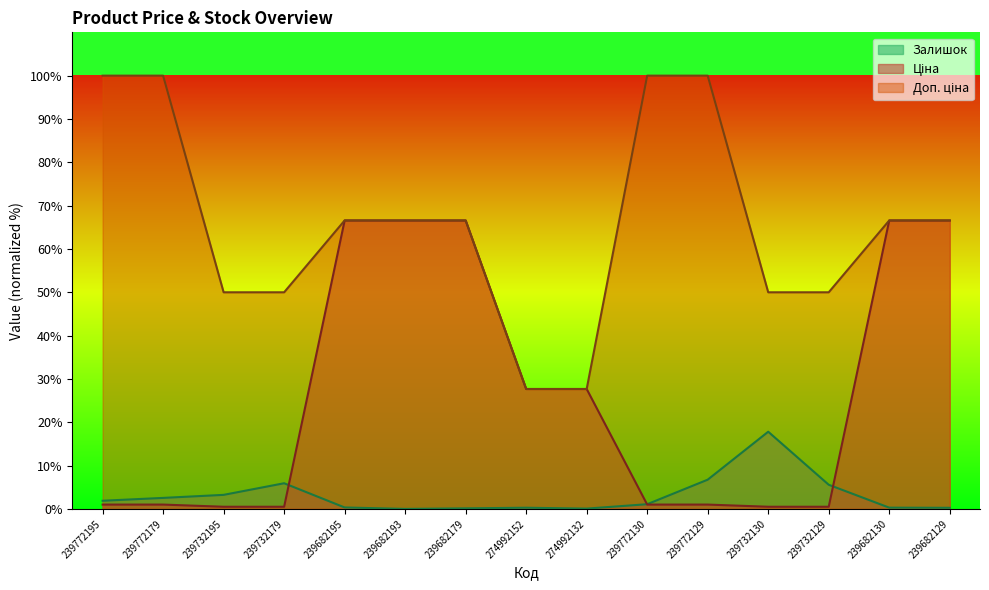

Reading left to right, transcribe all the data shown in this chart.

Ціна: 1.0	1.0	0.5	0.5	66.6	66.6	66.6	27.7	27.7	1.0	1.0	0.5	0.5	66.6	66.6
Доп. ціна: 100.0	100.0	50.0	50.0	66.6	66.6	66.6	27.7	27.7	100.0	100.0	50.0	50.0	66.6	66.6
Залишок: 1.9	2.5	3.2	5.9	0.3	0.0	0.1	0.3	0.1	1.1	6.7	17.8	5.6	0.3	0.3